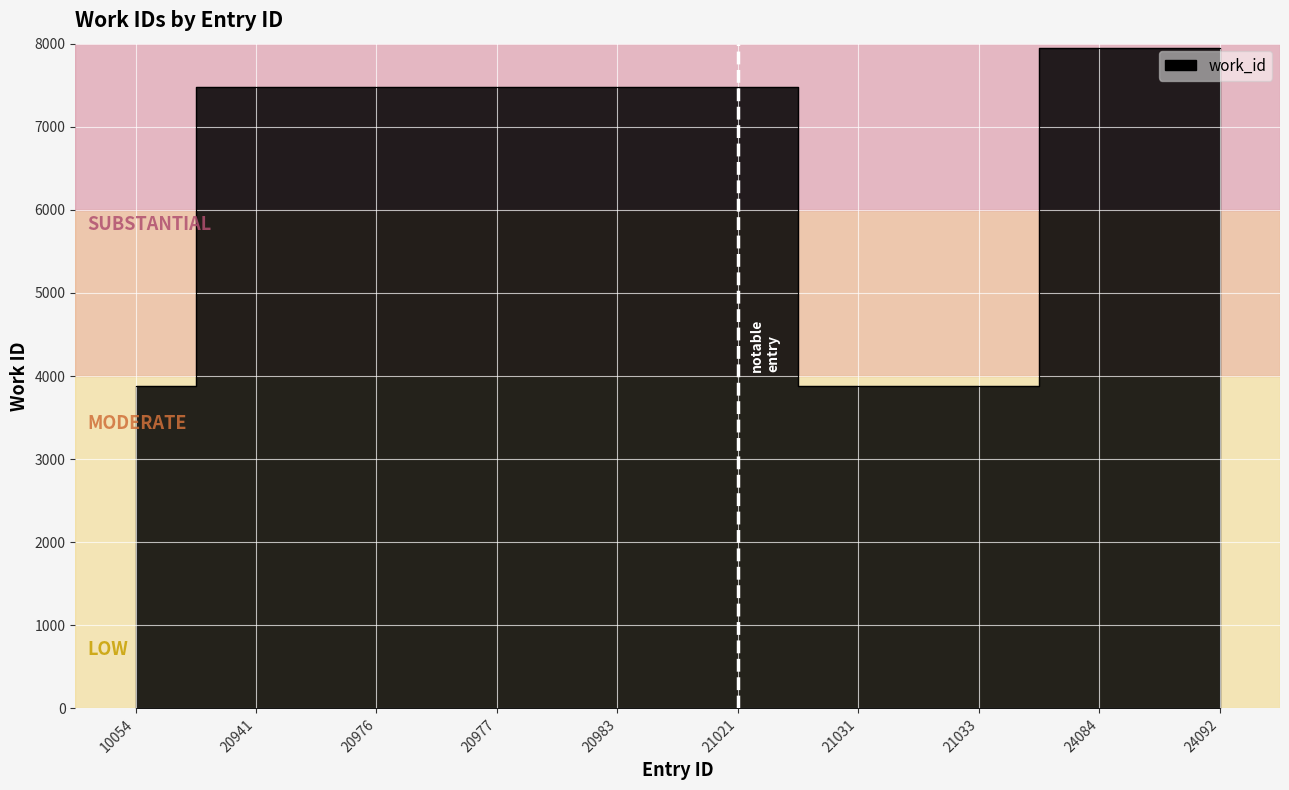

Where does the data first go above 7476?

24084